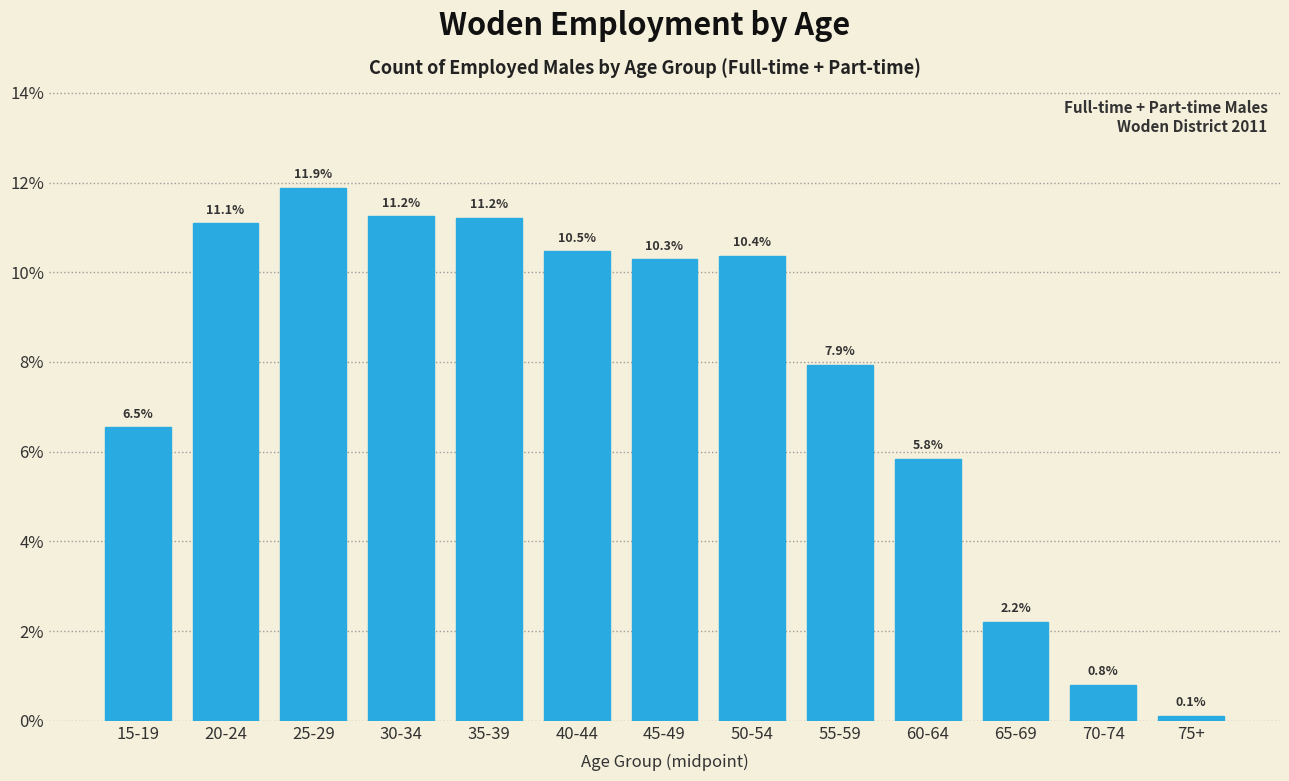

Reading left to right, extract all data points from this chart.

6.5	11.1	11.9	11.2	11.2	10.5	10.3	10.4	7.9	5.8	2.2	0.8	0.1